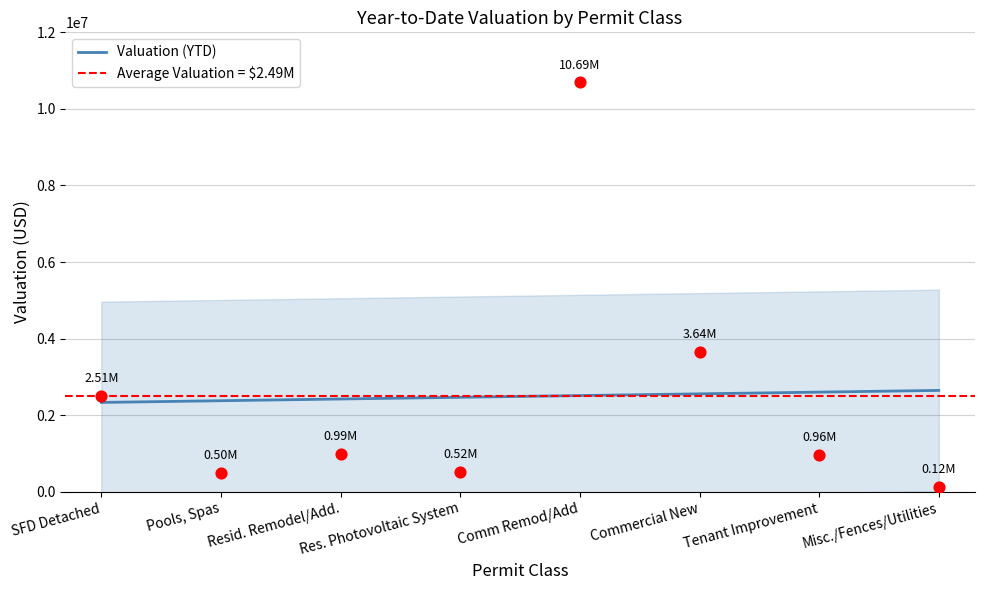

Which has a higher value, Resid. Remodel/Add. or SFD Detached?

SFD Detached